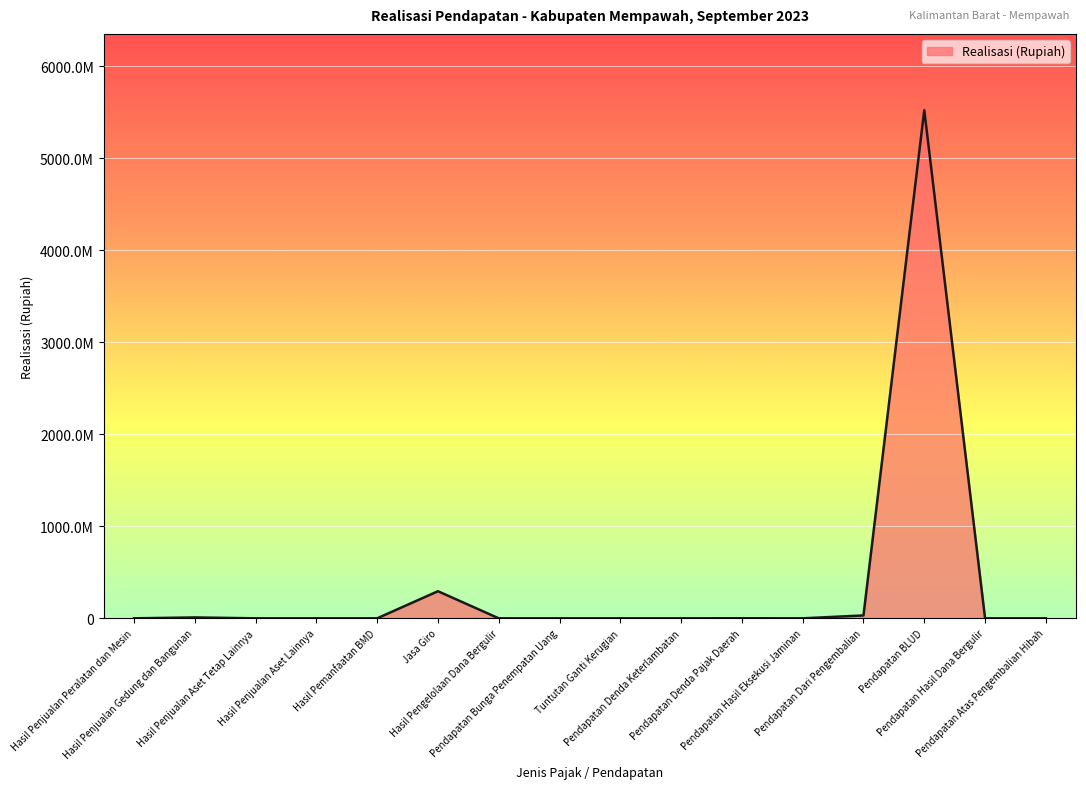

Does the chart have visible grid lines?

Yes